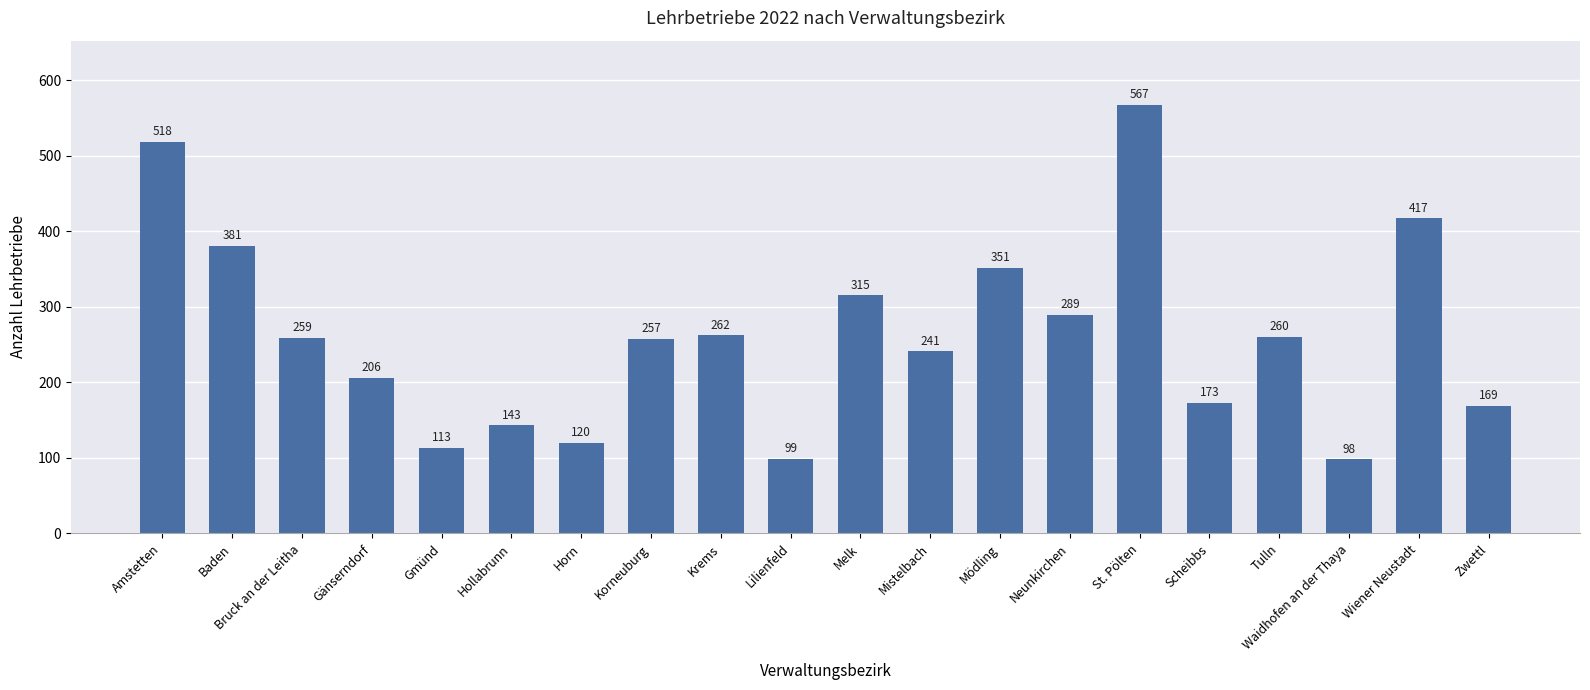

What is the difference between the values at Wiener Neustadt and Amstetten?

101